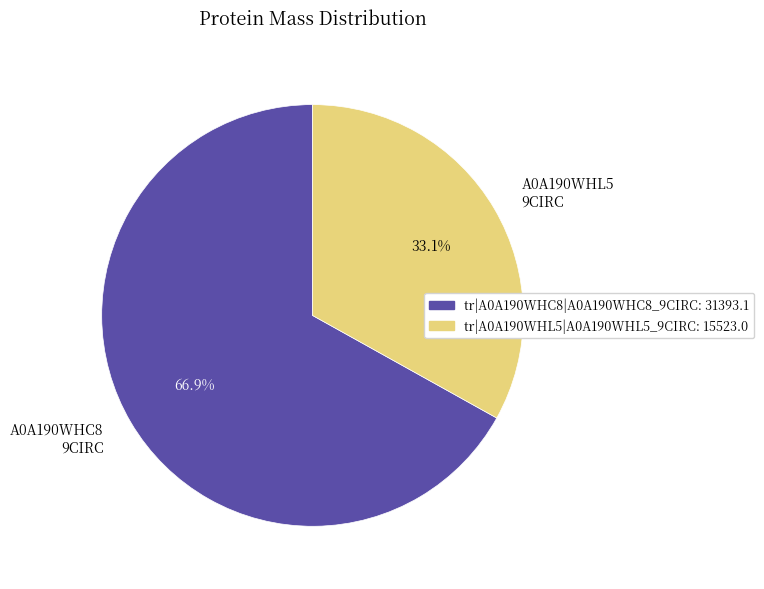

Rank the categories by value from highest to lowest.

A0A190WHC8 9CIRC, A0A190WHL5 9CIRC